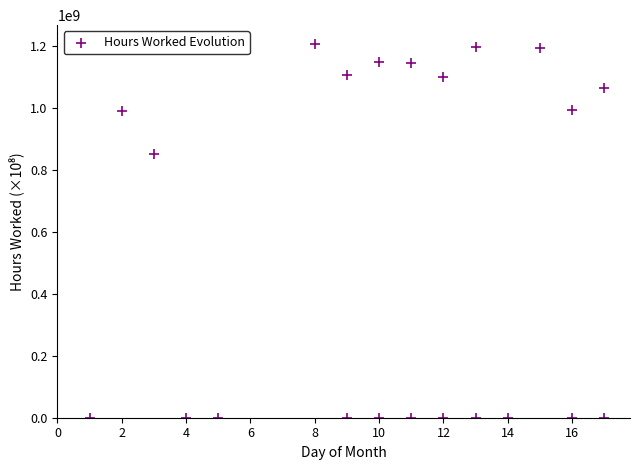

What Y value in the scatter plot is closest to 603500000?

850000000.0